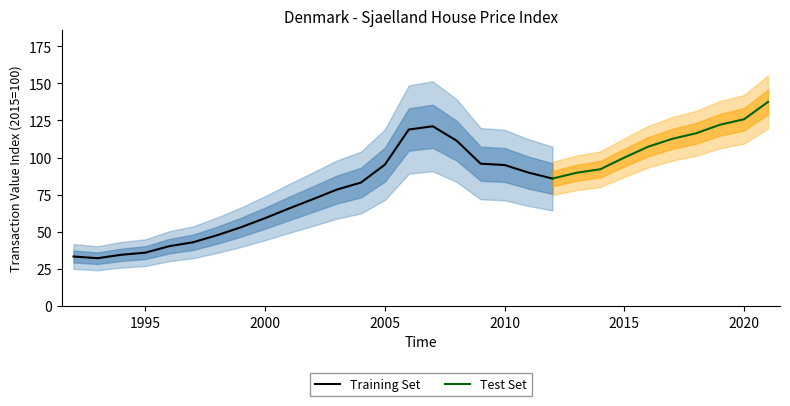

At which label is the value closest to 84?

2004